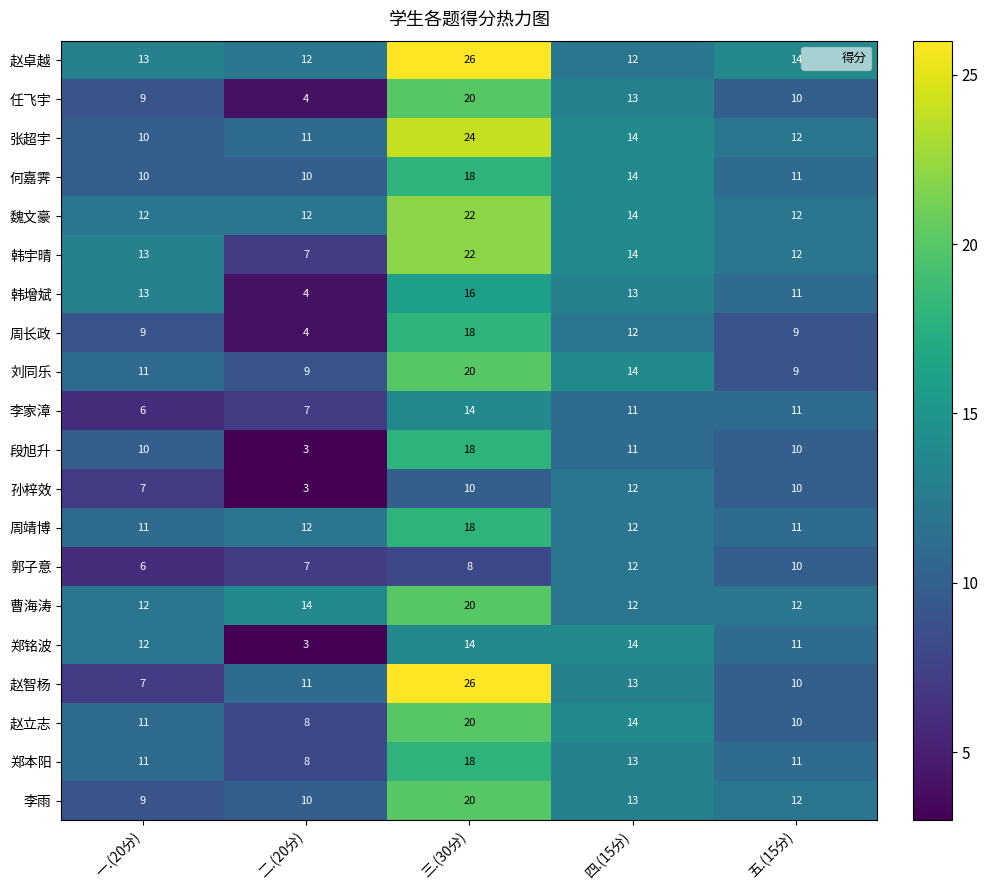

What is the sum of all 张超宇 values?

71